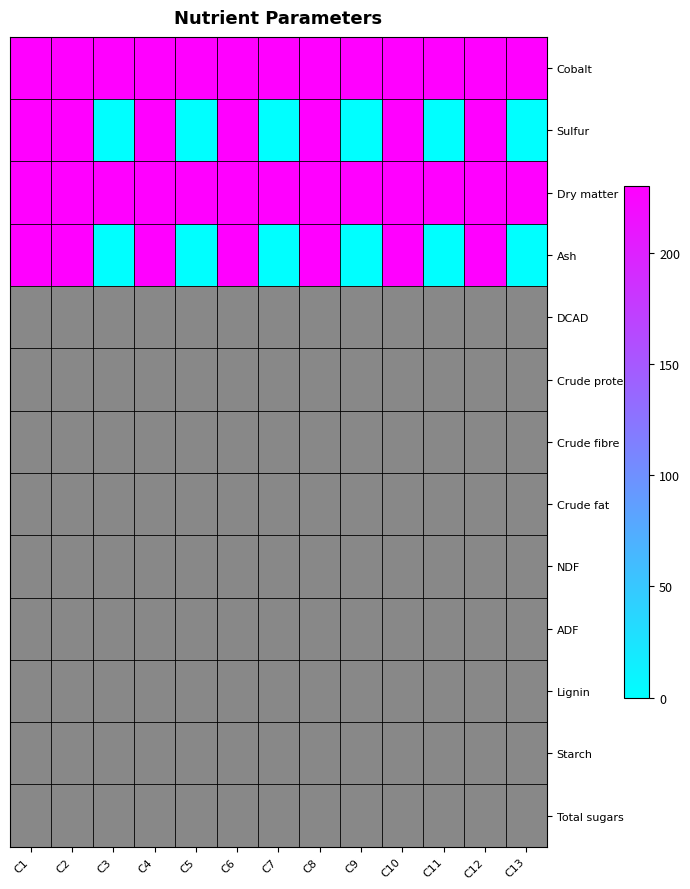

Which has a higher value, C5 or C11?

C5